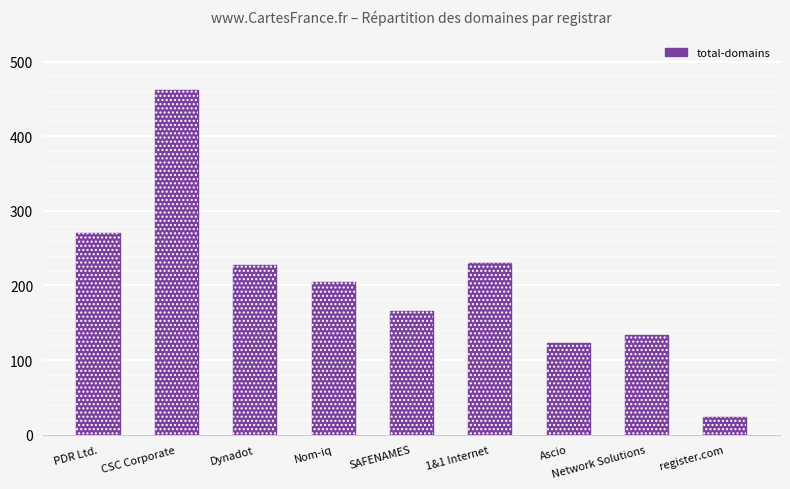

Is it true that the value at Dynadot is 370?

False